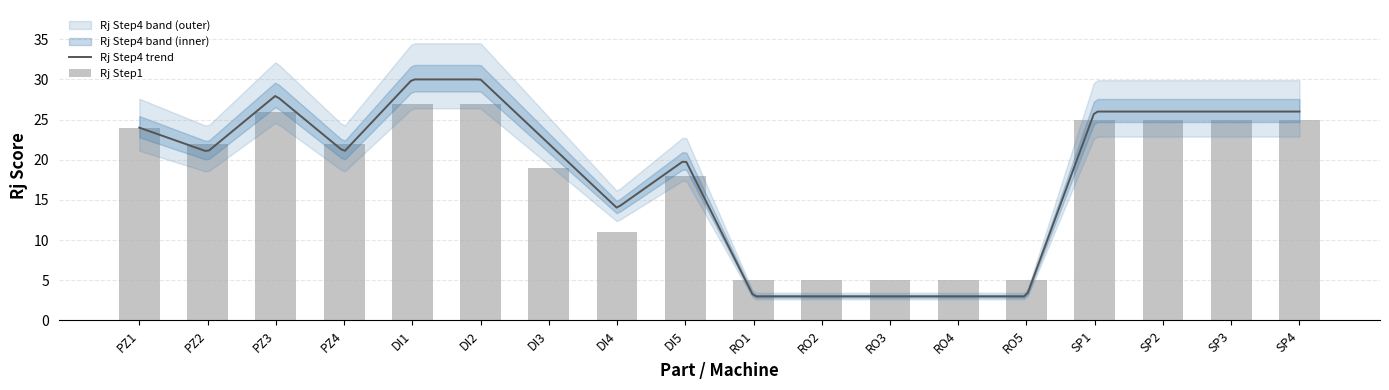

What is the total value across all series at DI5?

94